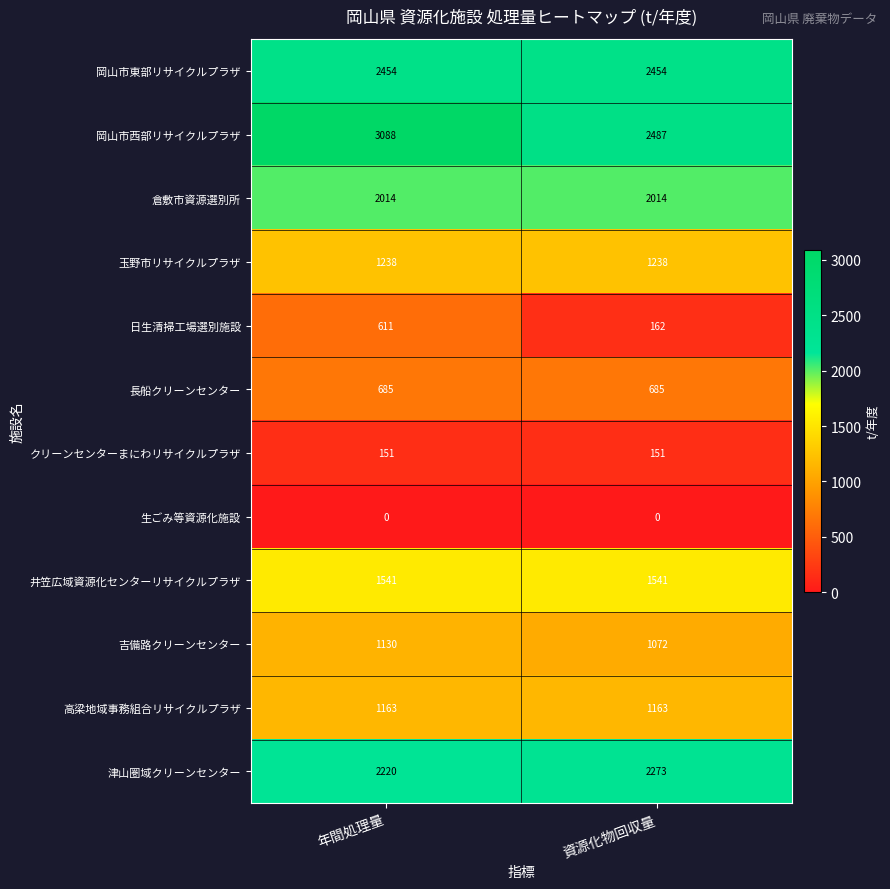

Is the value of 玉野市リサイクルプラザ at 年間処理量 greater than the value of 倉敷市資源選別所 at 年間処理量?

No